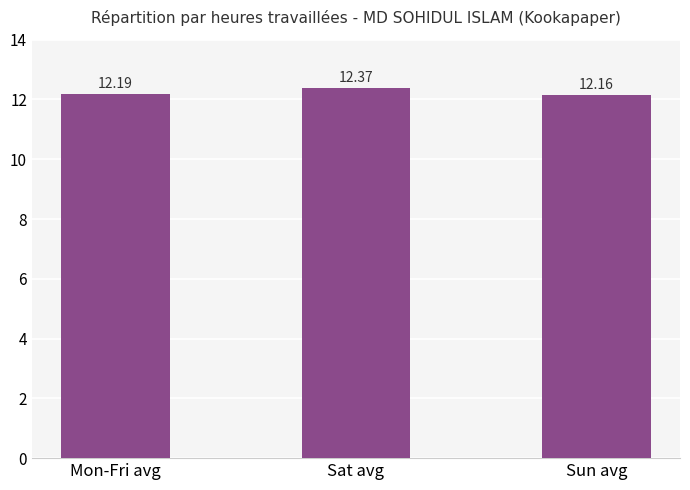

What is the minimum value shown in the chart?

12.2